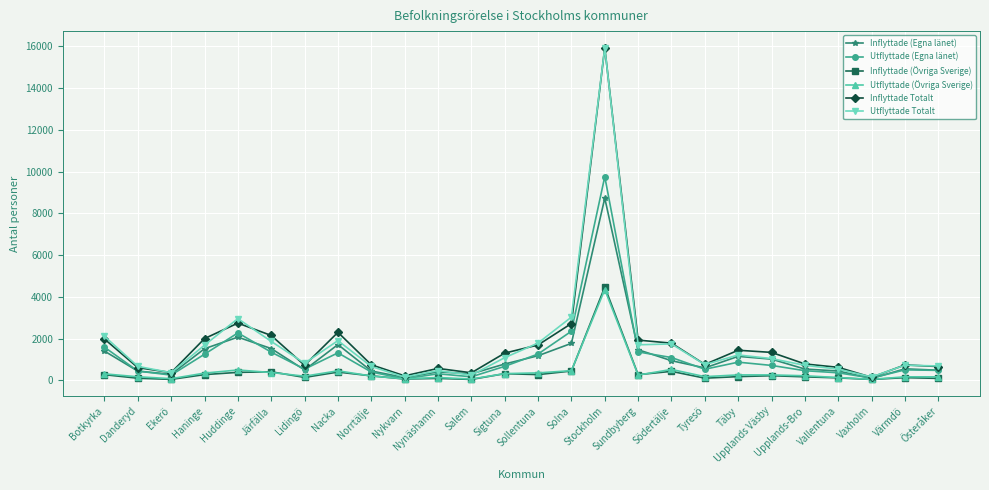

True or false: Inflyttade (Egna länet) has a value of 2439 at Järfälla.

False